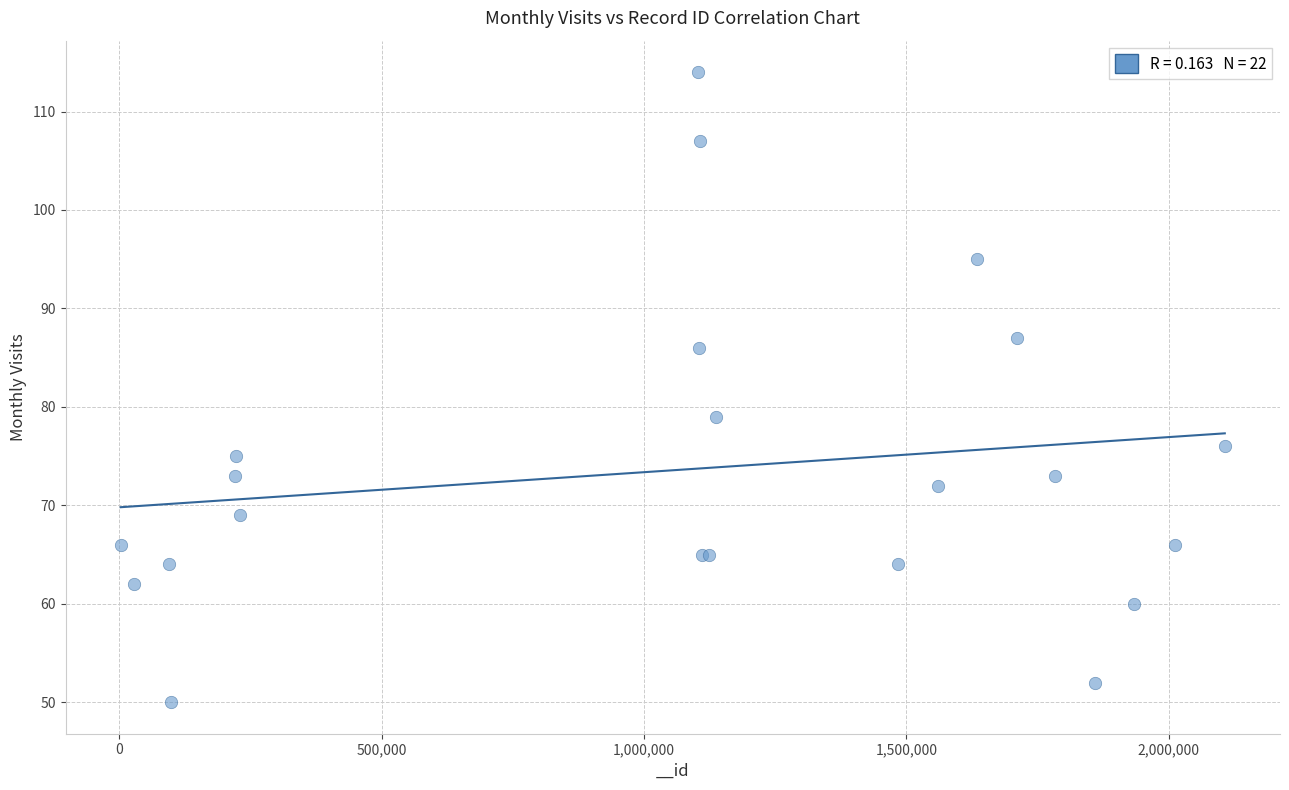

What Y value in the scatter plot is closest to 82?

79